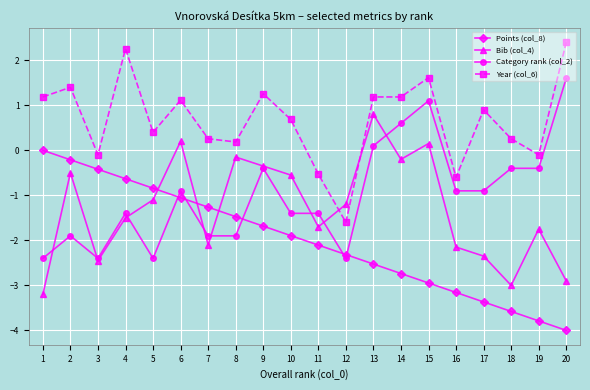

What is the sum of all Category rank (col_2) values?

-20.0